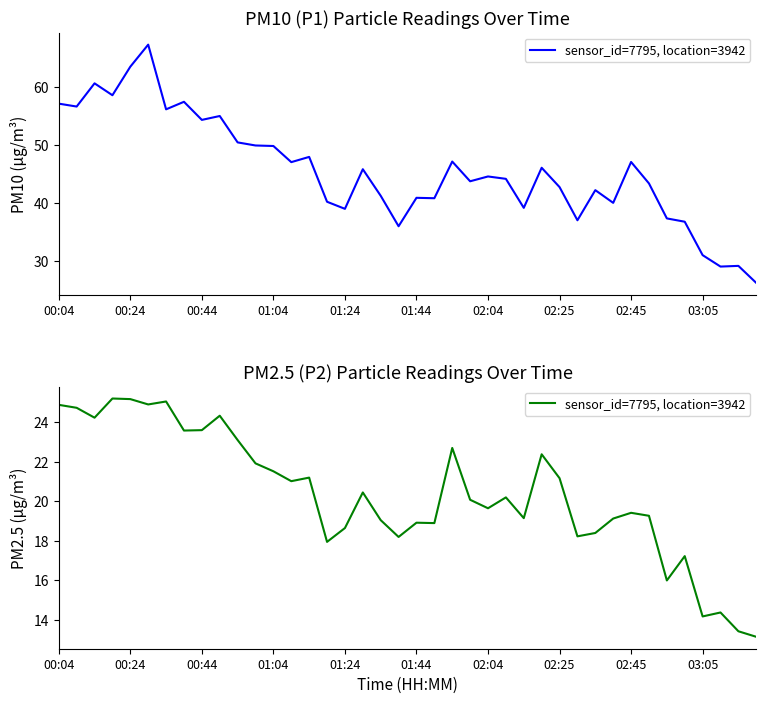

What is the change in value from 17 to 18?

-1.4